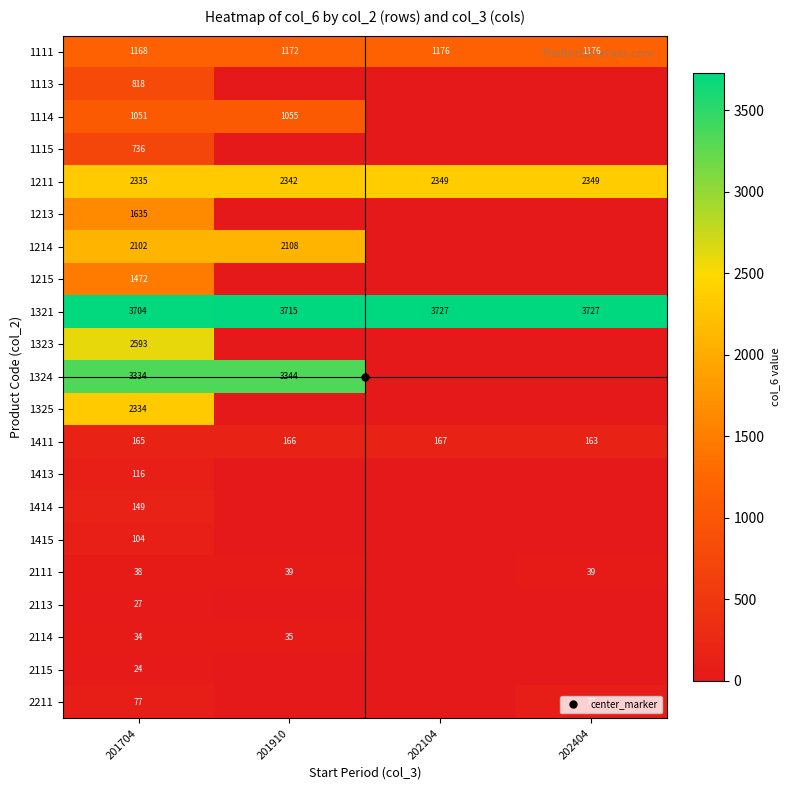

List the labels in order of 1415 value, smallest first.

201910, 202104, 202404, 201704